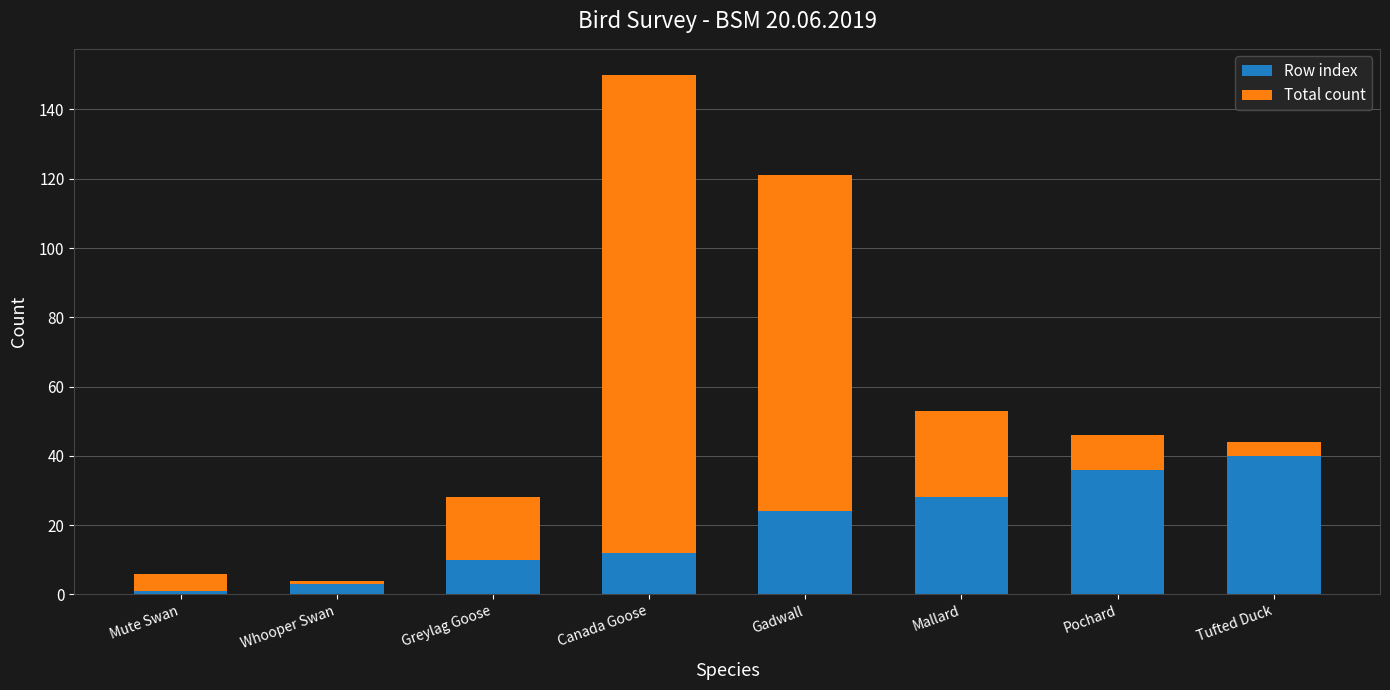

What is the total value across all series at Tufted Duck?

44